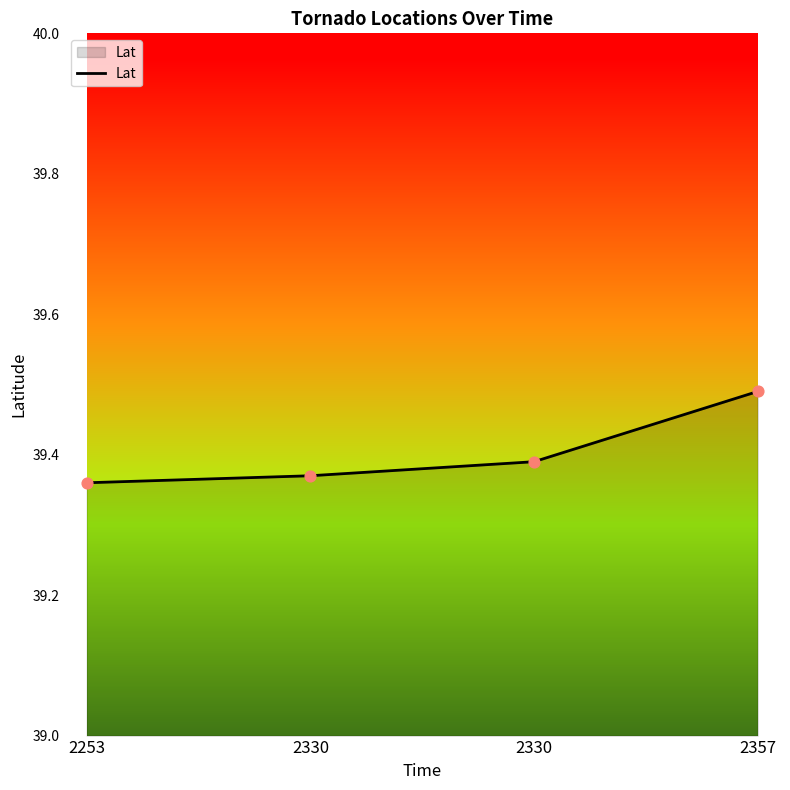

Which has a higher value, 2357 or 2253?

2357